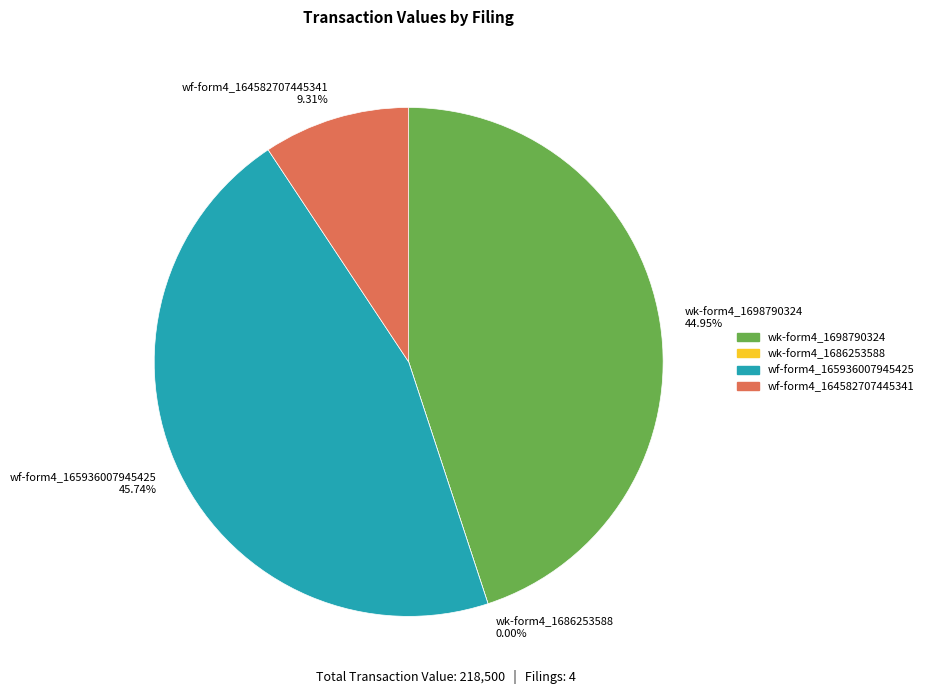

What percentage do wk-form4_1686253588.xml and wf-form4_165936007945425.xml together represent?

45.7%